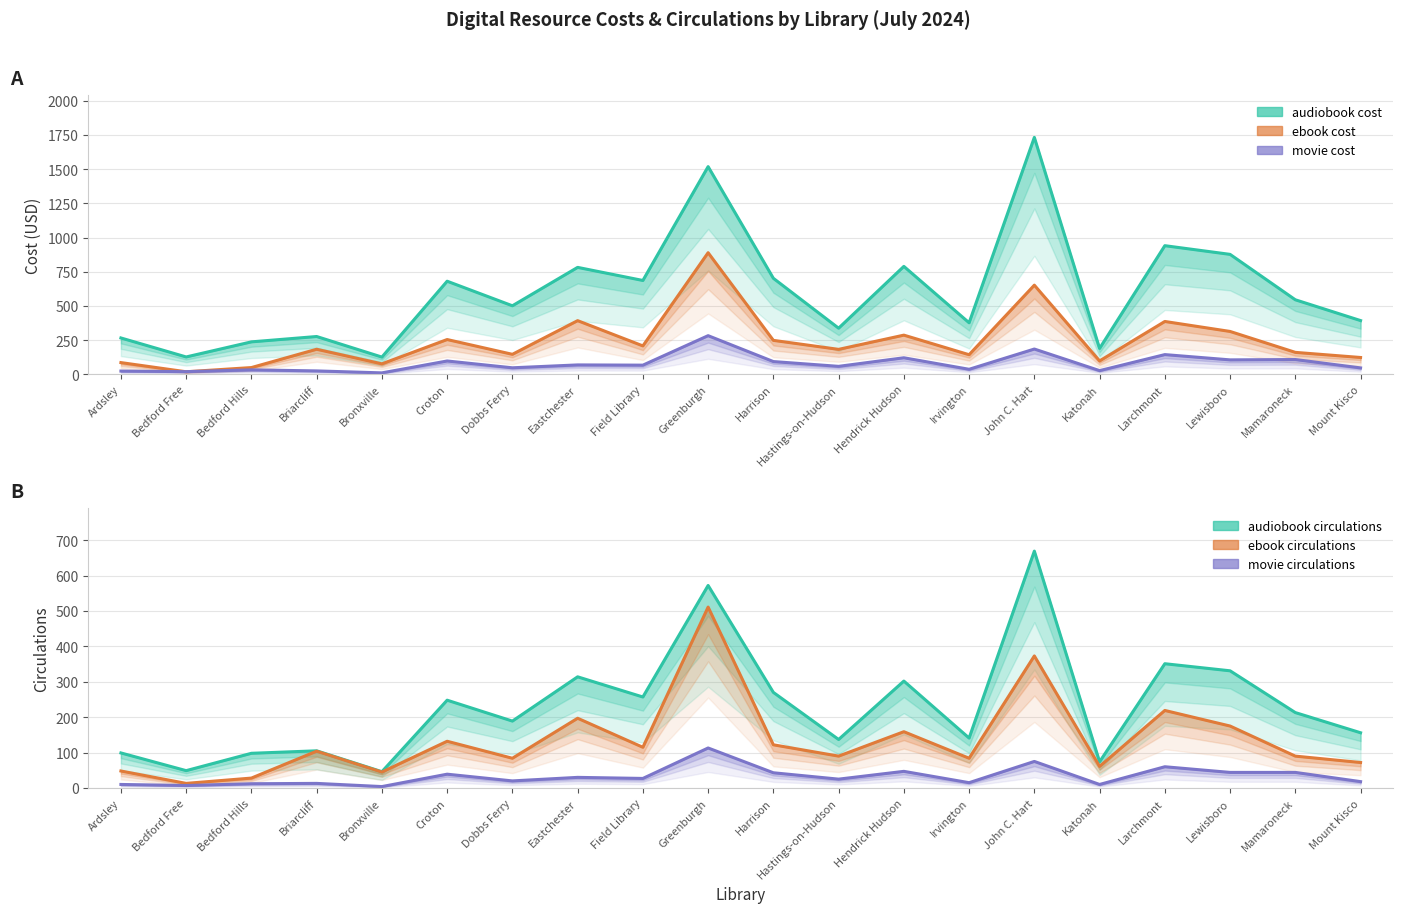

True or false: audiobook cost and movie cost cross at least once.

False